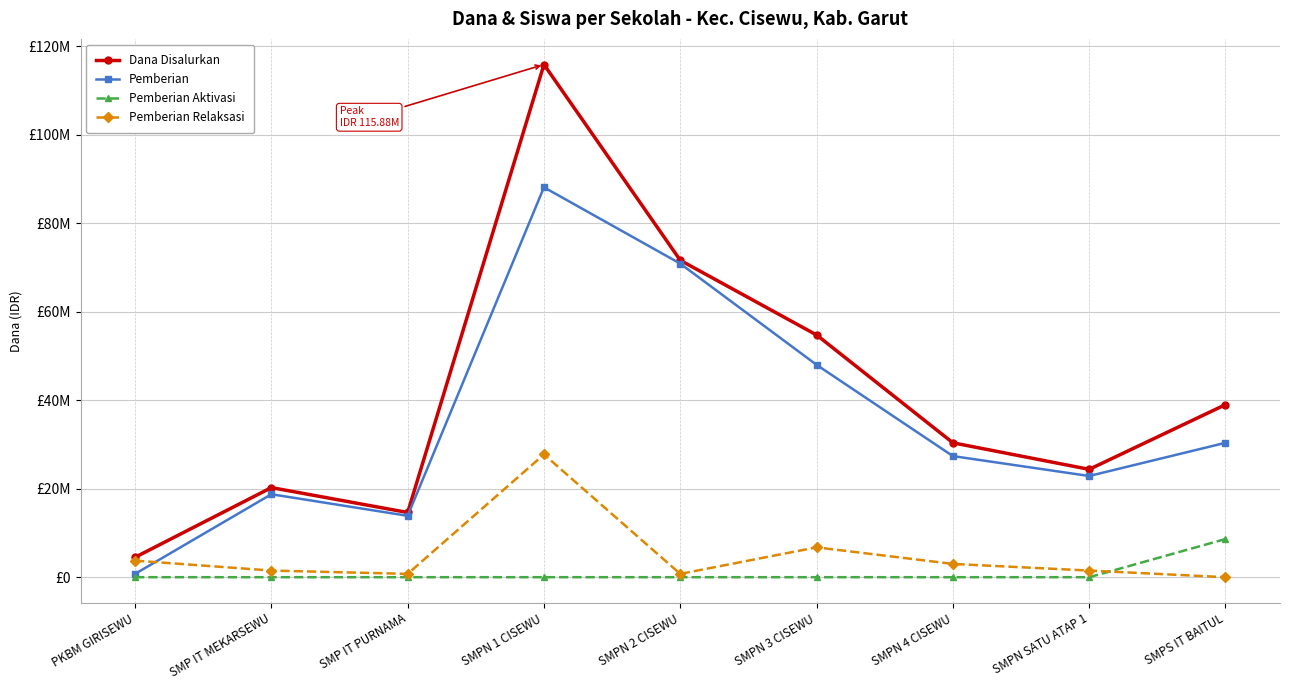

List the series in order of their peak value, lowest first.

Pemberian Aktivasi, Pemberian Relaksasi, Pemberian, Dana Disalurkan